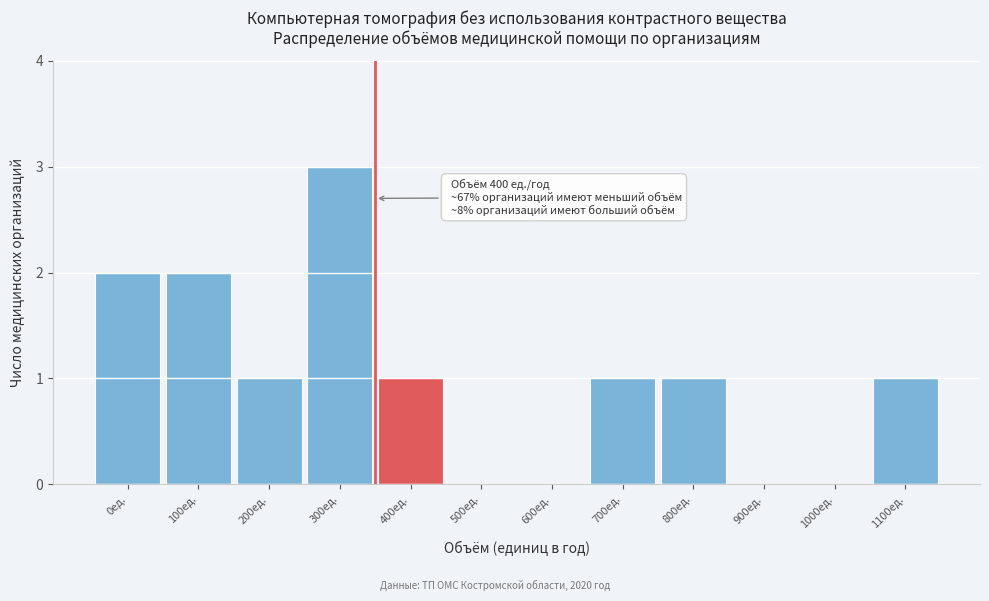

Reading left to right, extract all data points from this chart.

0ед.=2	100ед.=2	200ед.=1	300ед.=3	400ед.=1	500ед.=0	600ед.=0	700ед.=1	800ед.=1	900ед.=0	1000ед.=0	1100ед.=1